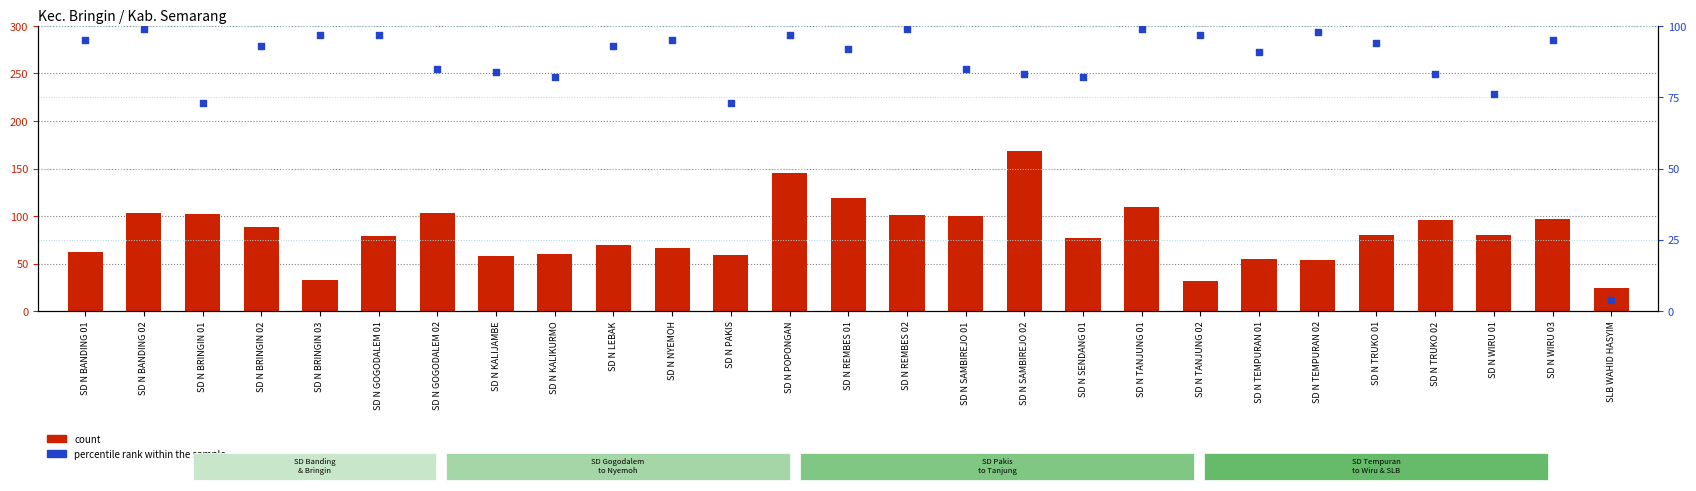

Which series reaches the maximum Y coordinate?

count